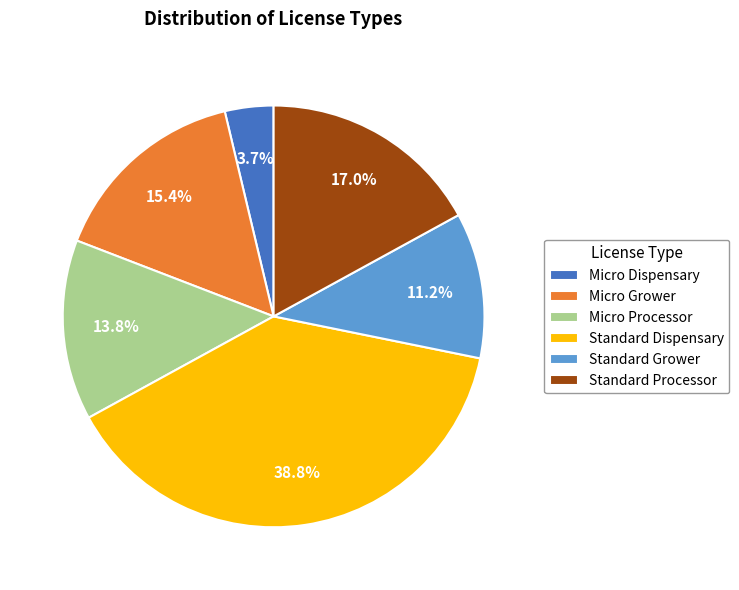

Does Micro Grower account for over 50% of the chart?

No